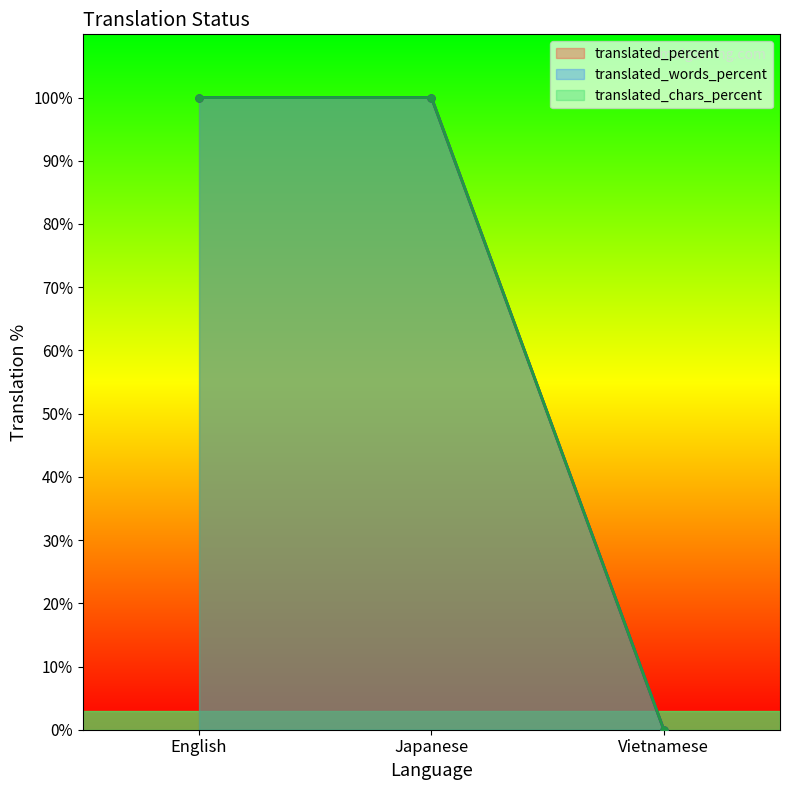

What is the label of the 2nd point from the right?

Japanese